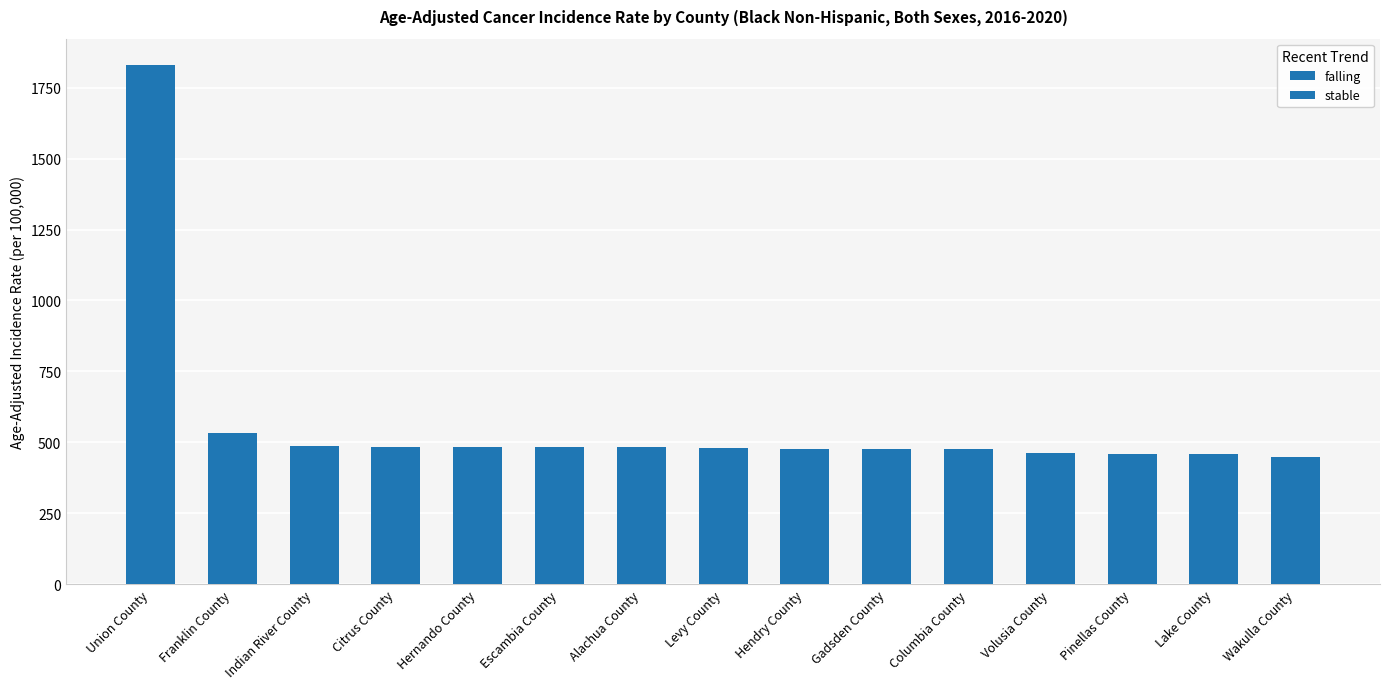

Does the chart contain stacked bars?

No